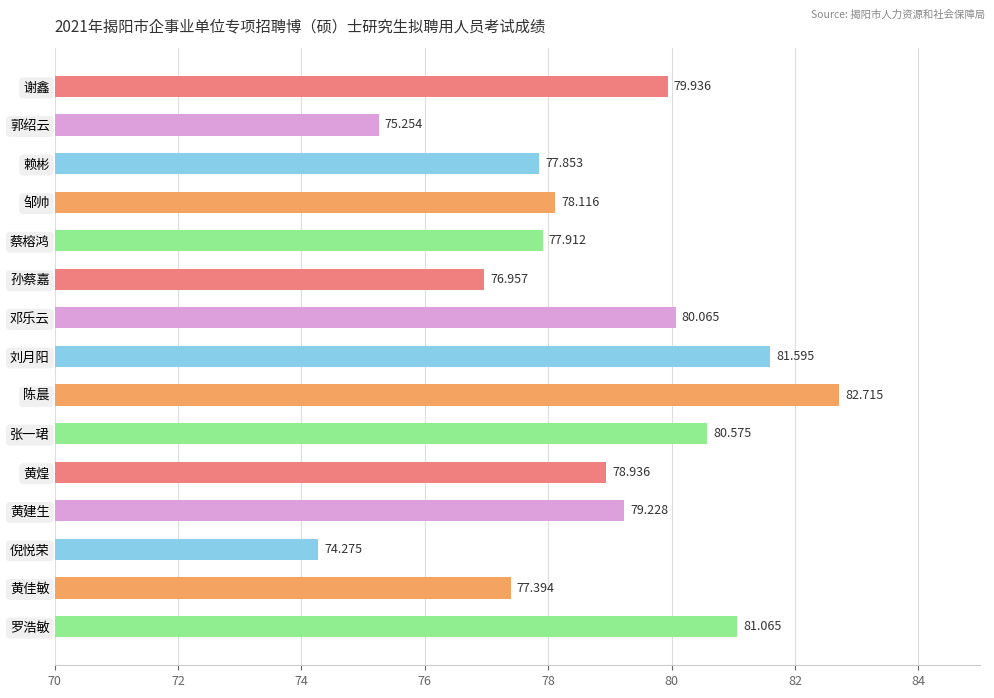

At which label is the value closest to 78?

蔡榕鸿